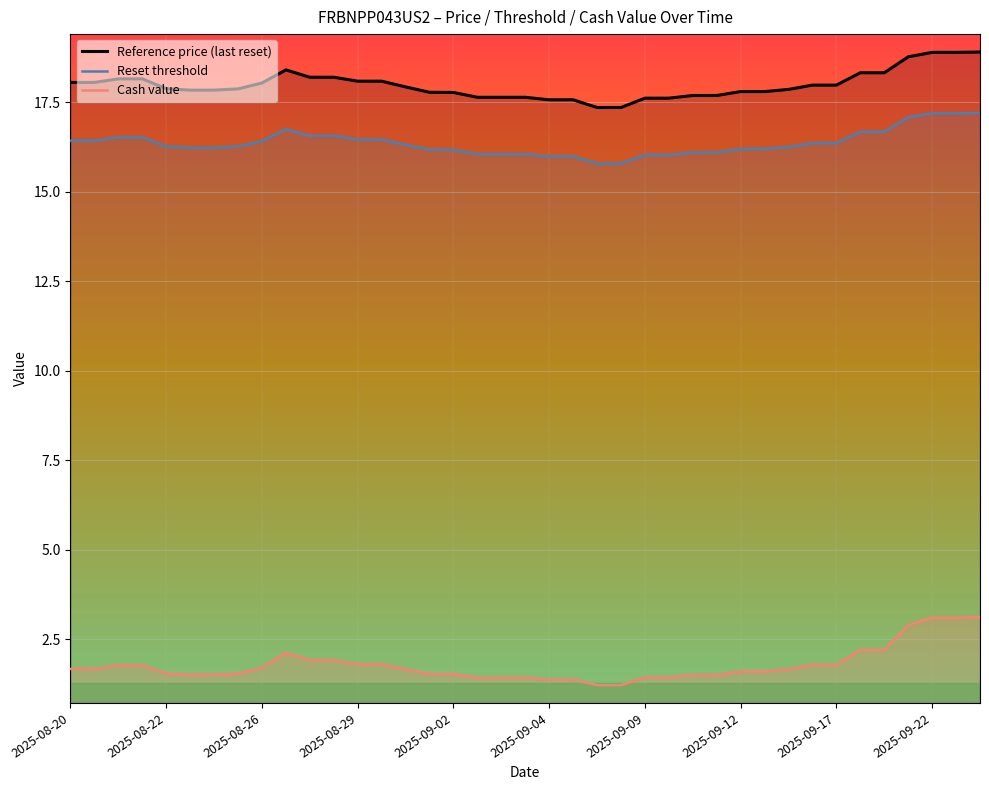

What is the minimum value shown in the chart?

1.2